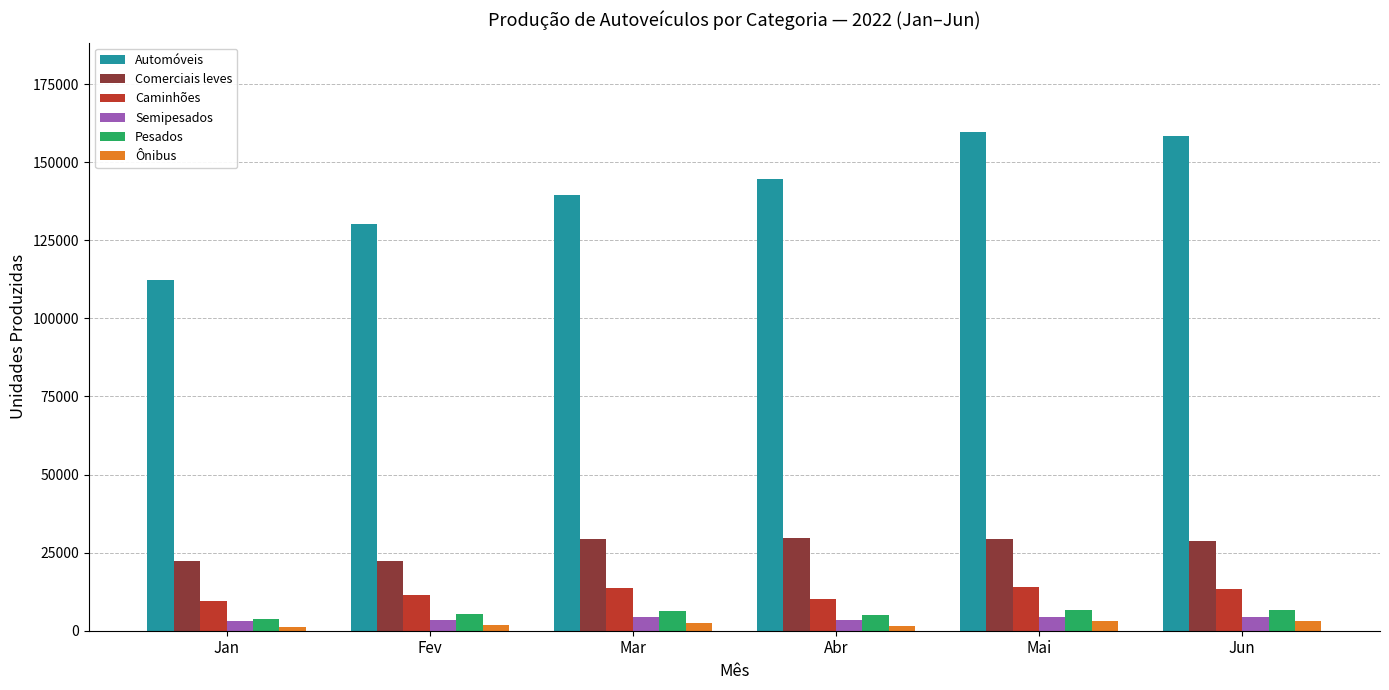

What is the sum of all Pesados values?

34042